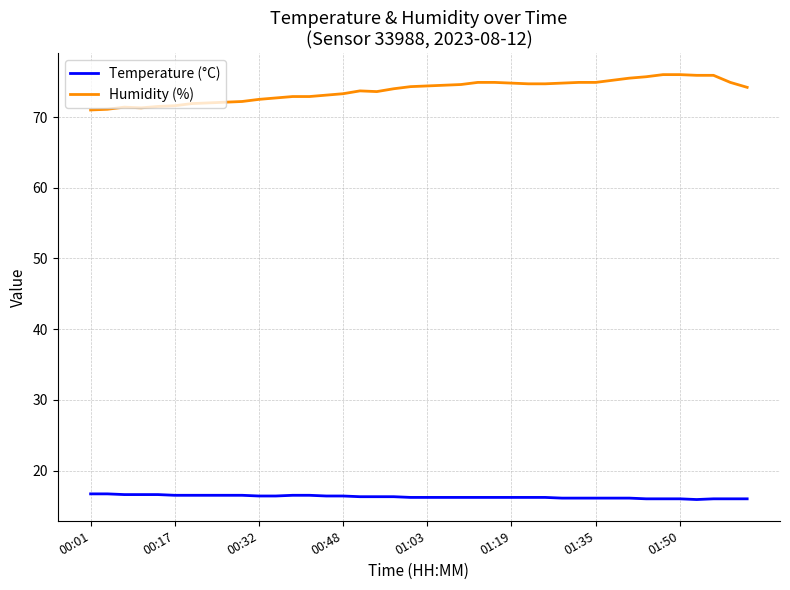

What is the difference between the maximum and minimum values in the Humidity (%) series?

5.0